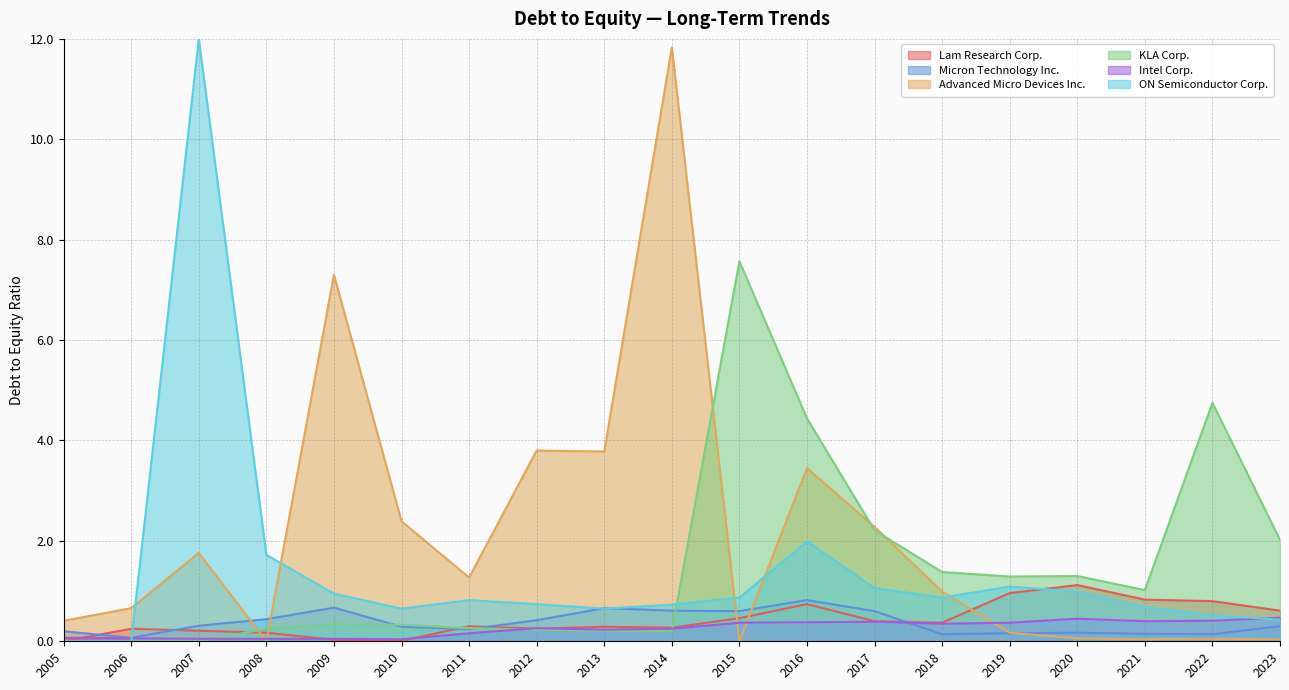

At which category does the chart reach its peak across all series?

2007